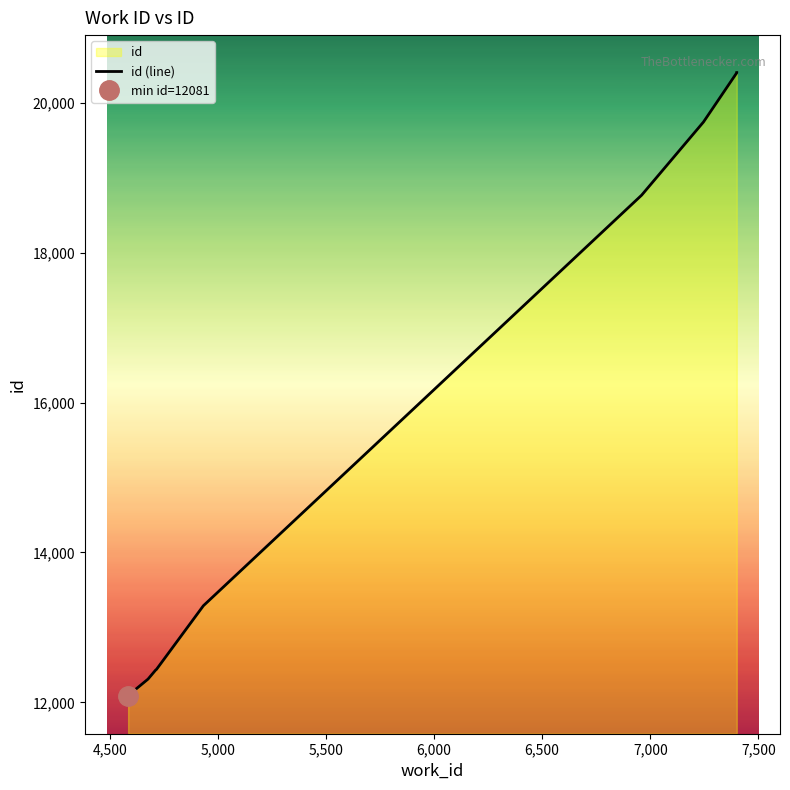

Reading left to right, extract all data points from this chart.

12081	12155	12310	12430	12439	13289	18768	19744	20401	20404